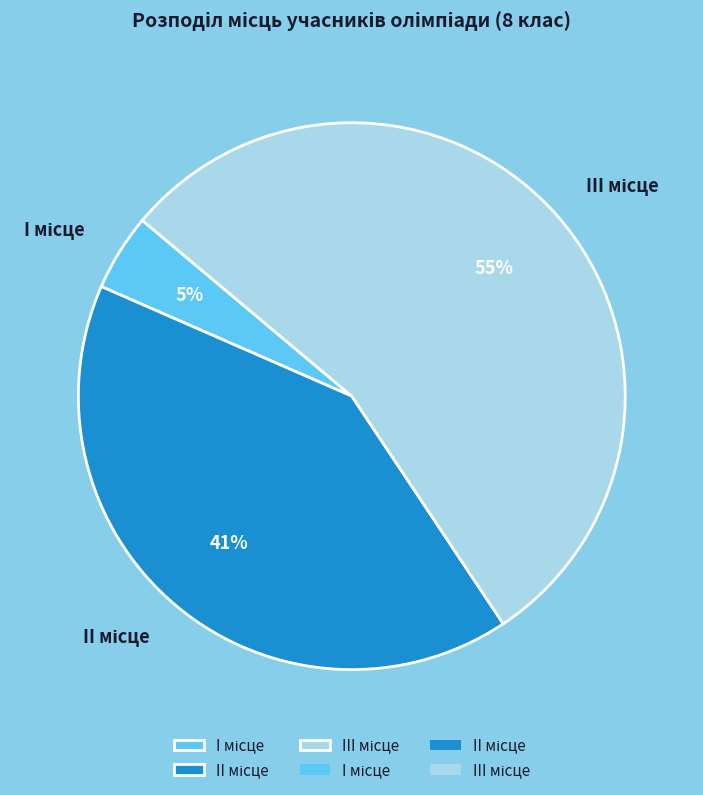

To the nearest percent, what is the difference between the largest and smallest slice percentages?

50%